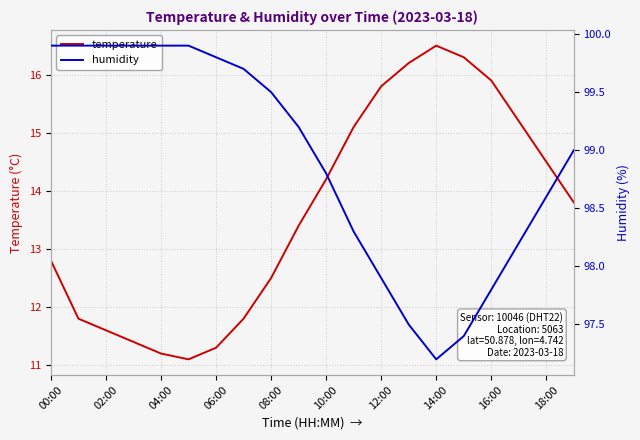

How many values in the humidity series are below 99?

9